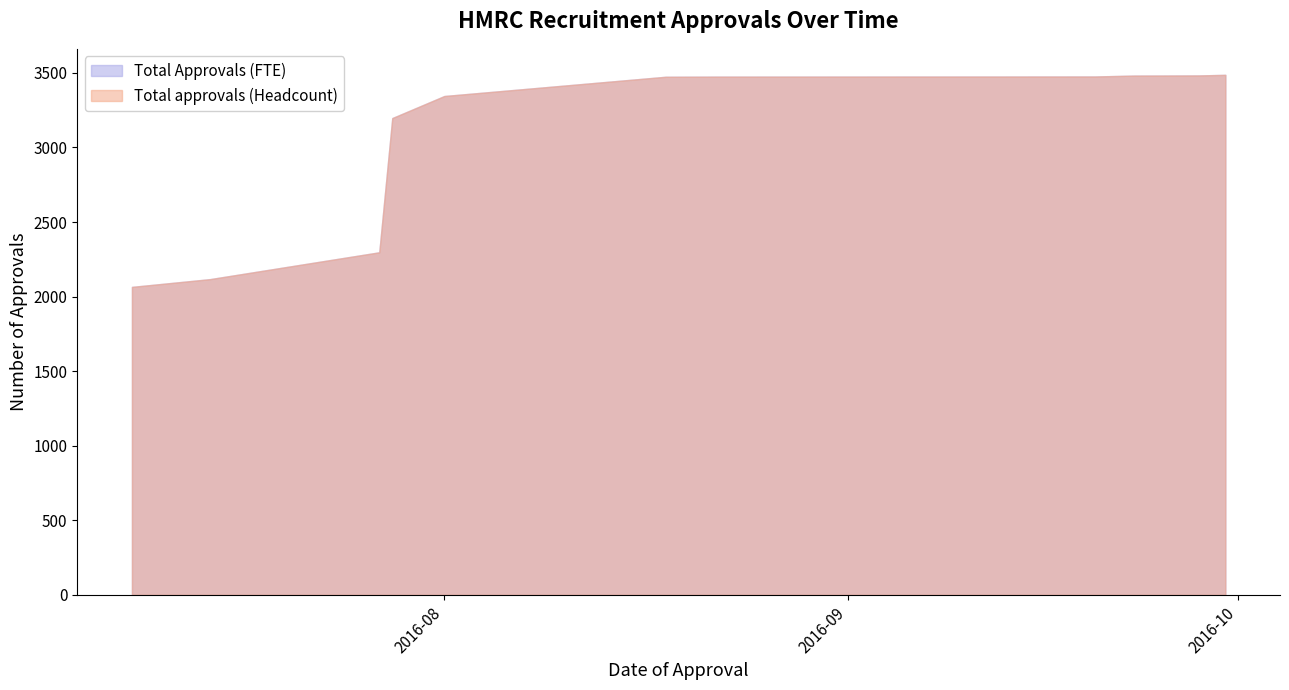

How many data points does each series have?

23